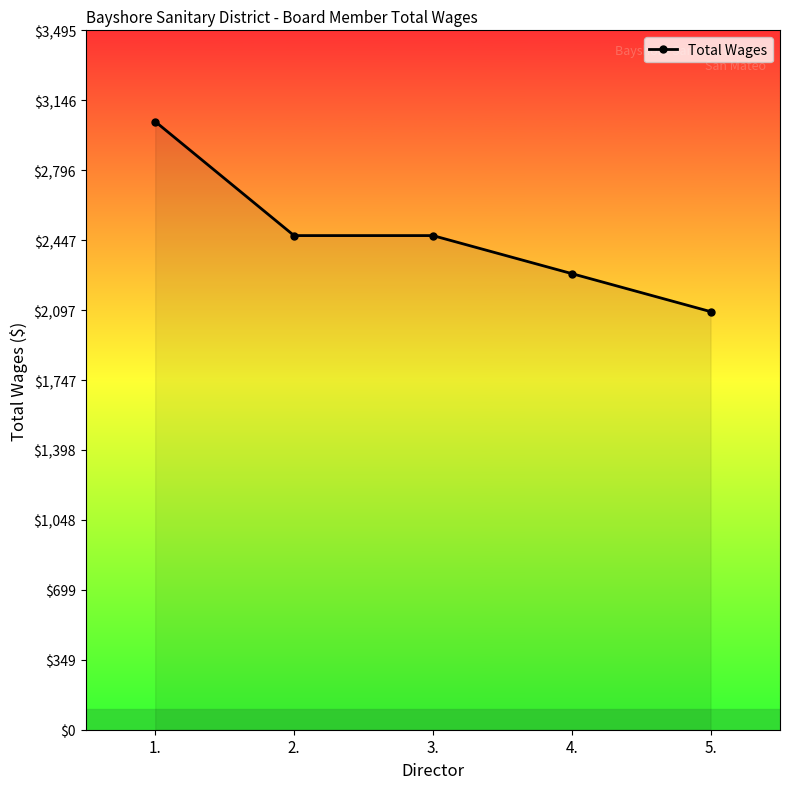

What position from the left is 3.?

3